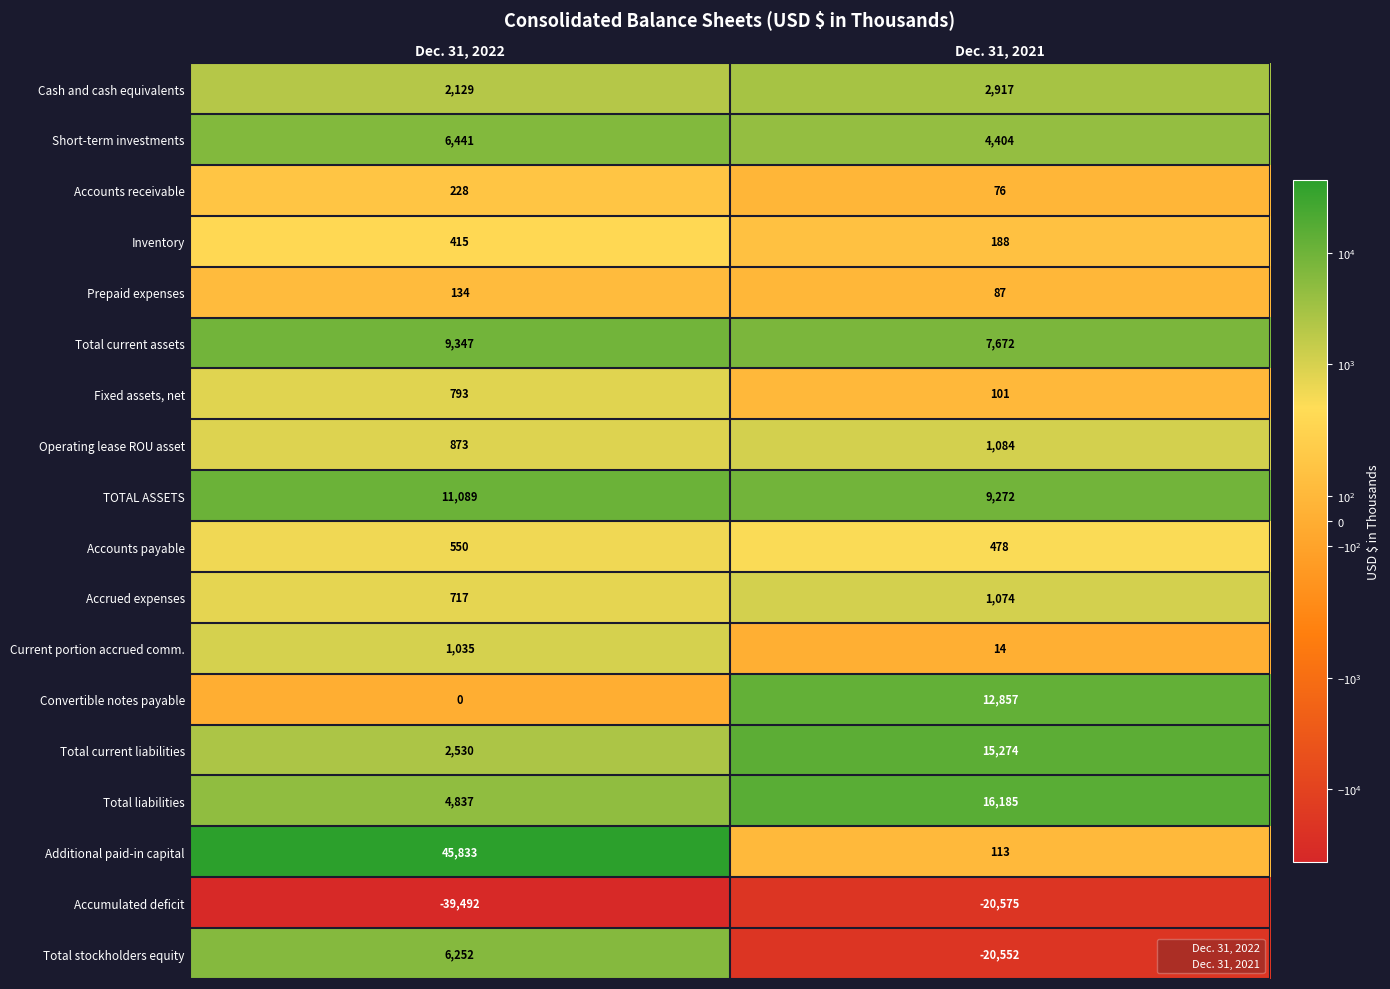

Which series changed the most between Dec. 31, 2022 and Dec. 31, 2021?

Additional paid-in capital